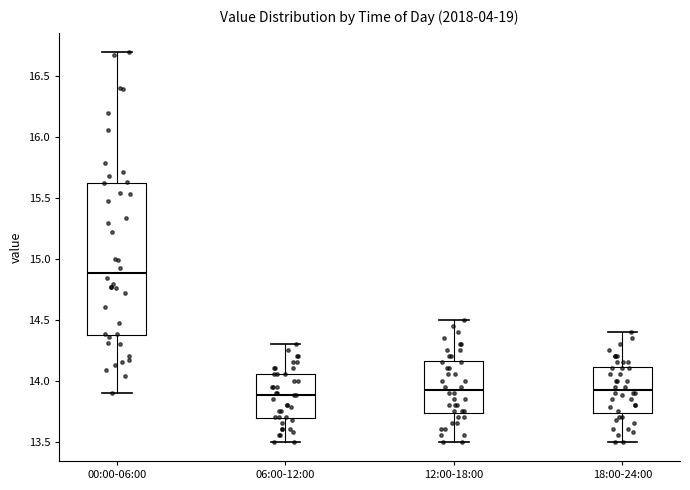

Reading left to right, read every box against the y-axis: the position of its median line, the range the box covers, and the ends of its whiskers. The values are not printed on the chart, so give them approximately, as read against the axis.

00:00-06:00: median 14.90, box 14.40 to 15.60, whiskers 13.90 to 16.70
06:00-12:00: median 13.90, box 13.70 to 14.05, whiskers 13.50 to 14.30
12:00-18:00: median 13.95, box 13.75 to 14.15, whiskers 13.50 to 14.50
18:00-24:00: median 13.95, box 13.75 to 14.10, whiskers 13.50 to 14.40